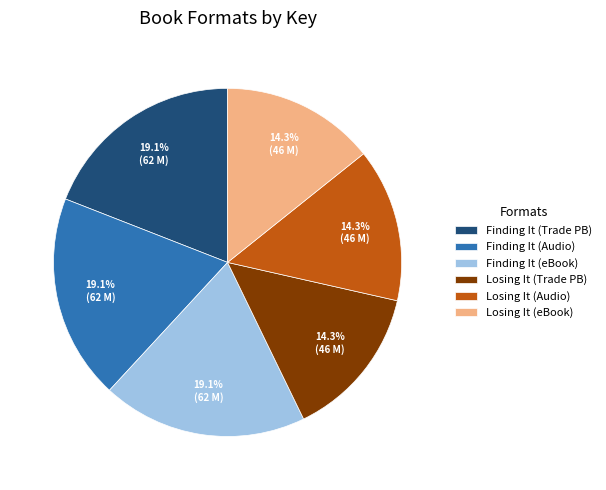

What is the total percentage of Losing It (Audio) and Losing It (Trade PB)?

28.5%